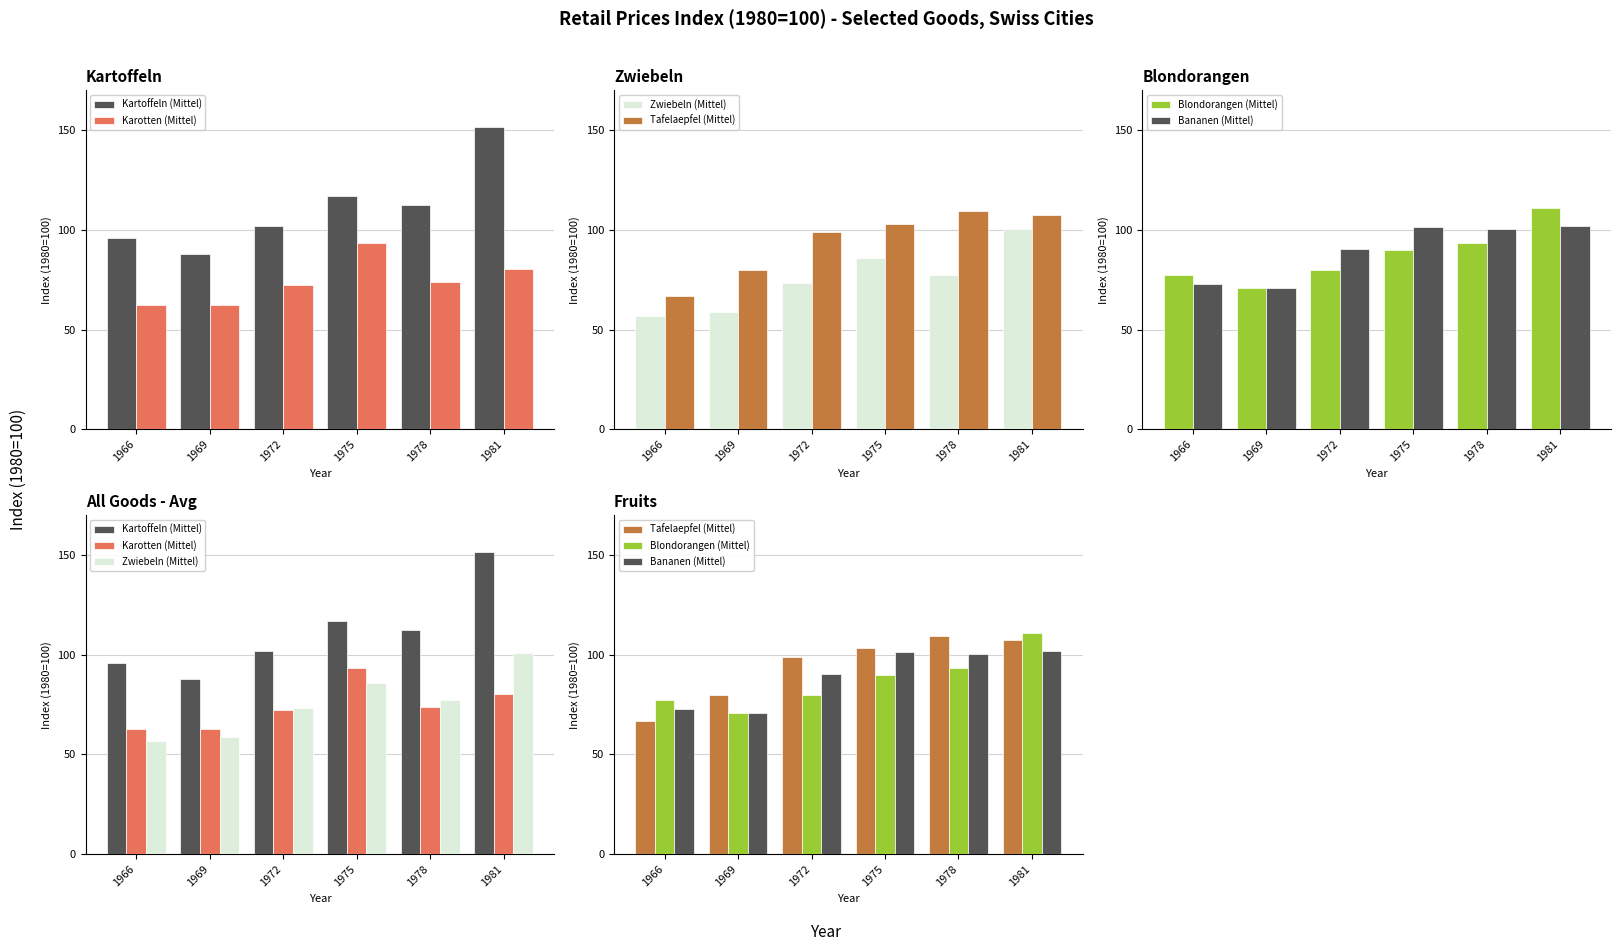

At how many categories does at least one series exceed 75?

6